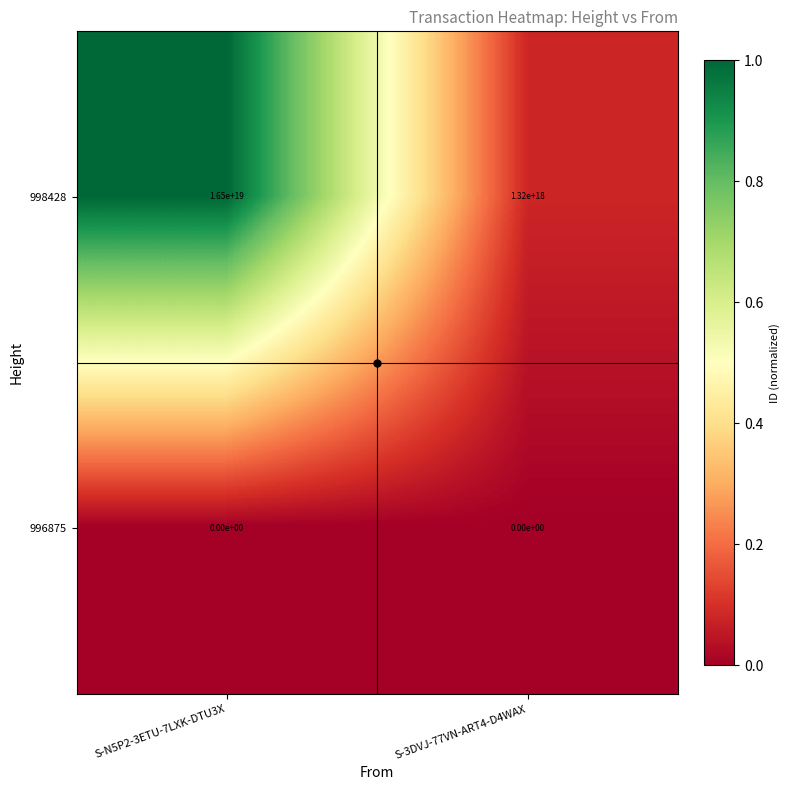

At which category is the sum across all series the highest?

S-N5P2-3ETU-7LXK-DTU3X